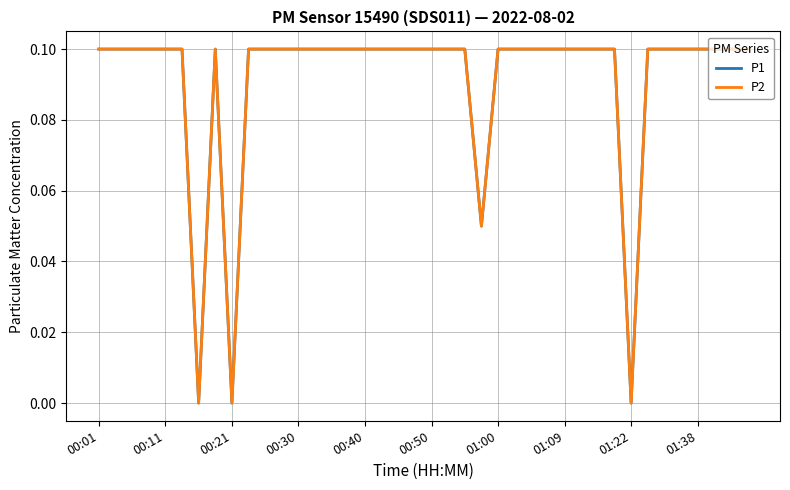

Which series has the largest total across all categories?

P1